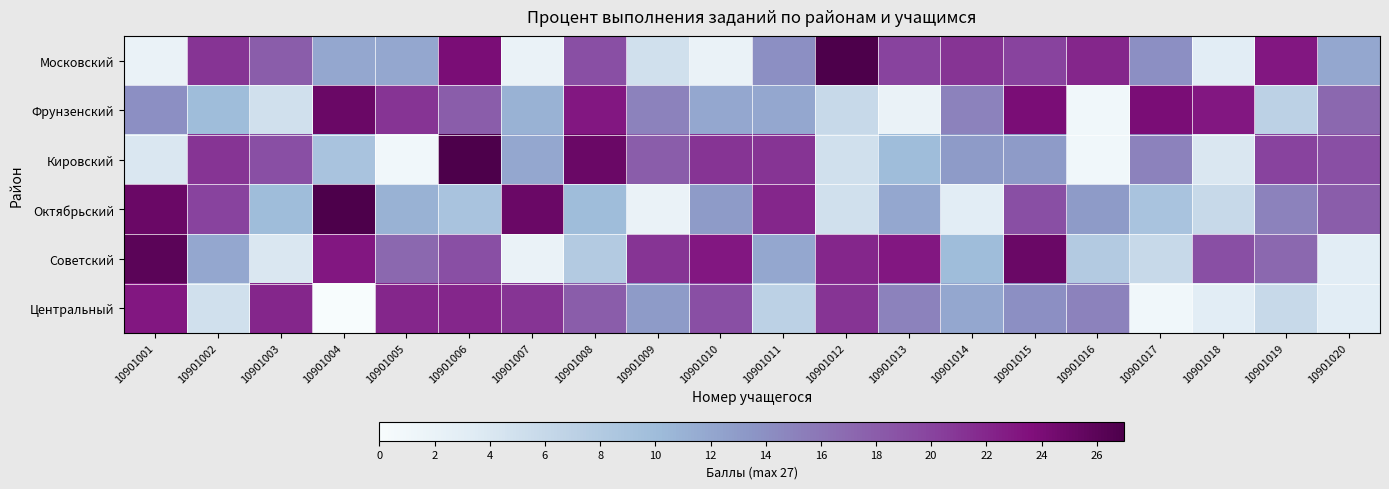

At which category is the sum across all series the highest?

10901006